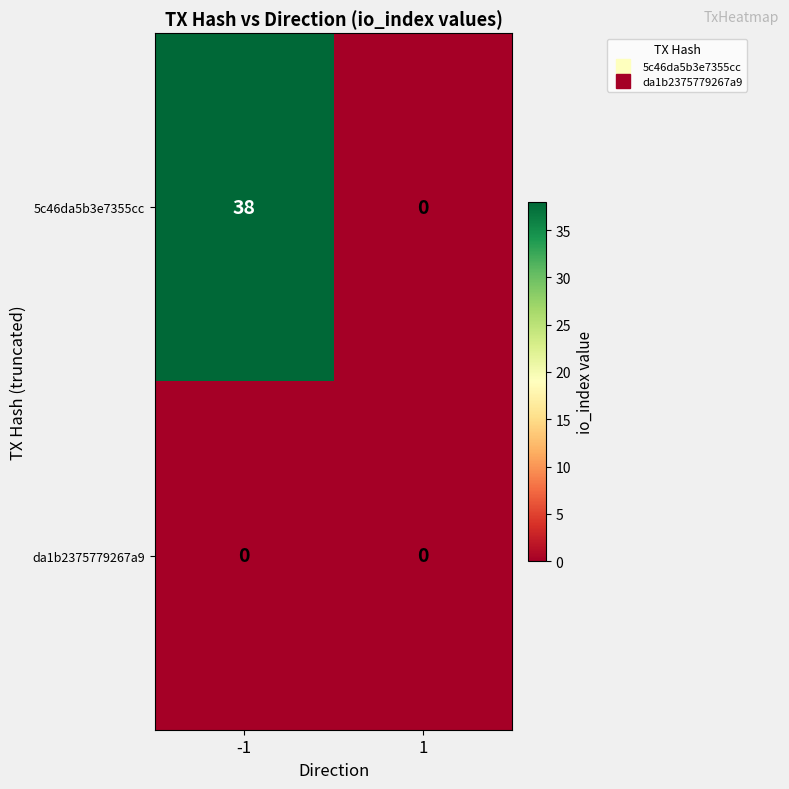

Reading left to right, extract all data points from this chart.

5c46da5b3e7355cc: 38	0
da1b2375779267a9: 0	0